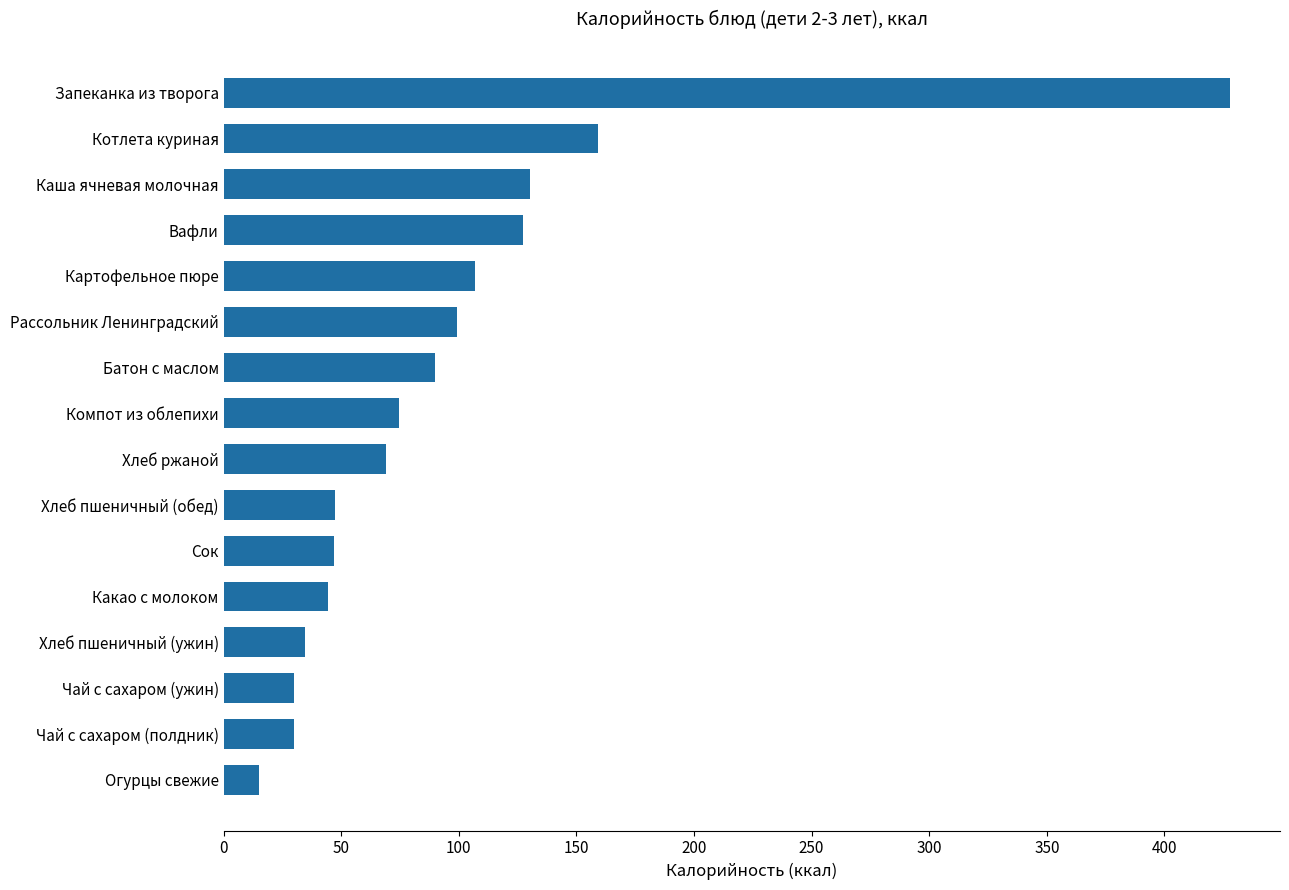

Read the value at Котлета куриная.

159.3